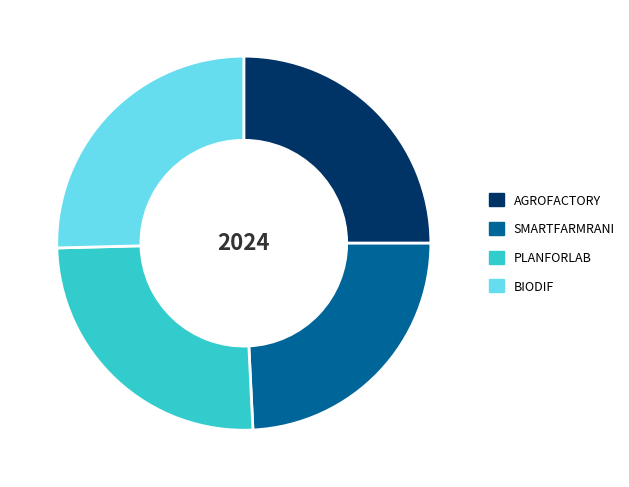

Combined, do SMARTFARMRANI and PLANFORLAB account for over 50%?

No